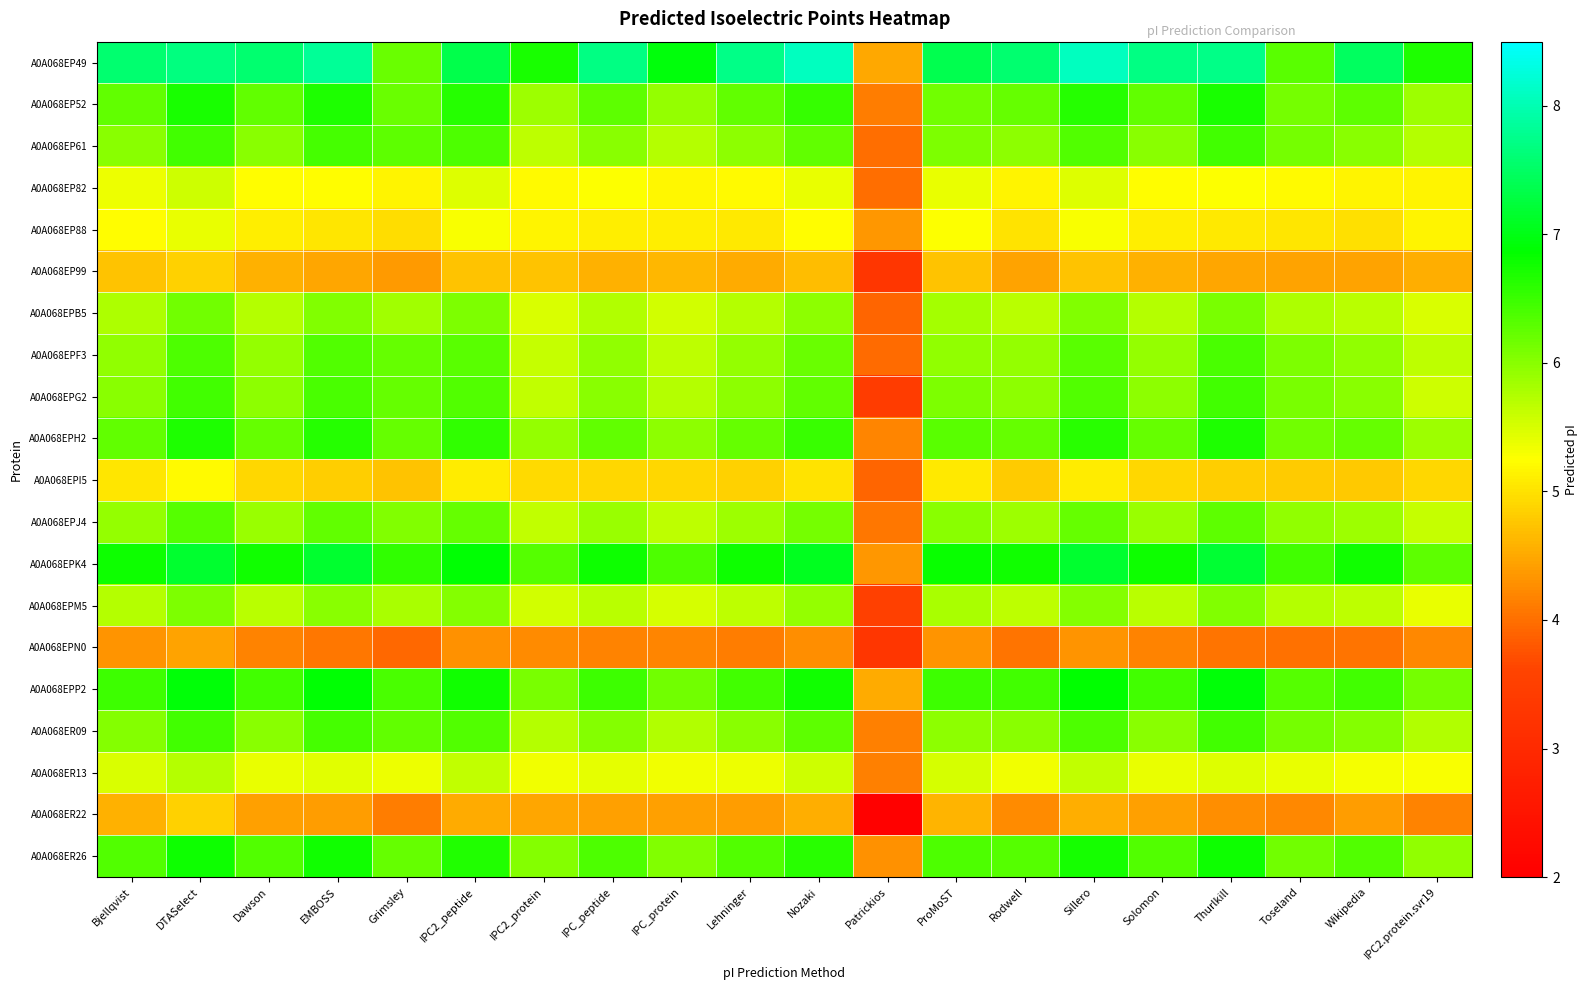

What is the greatest value displayed?

8.1